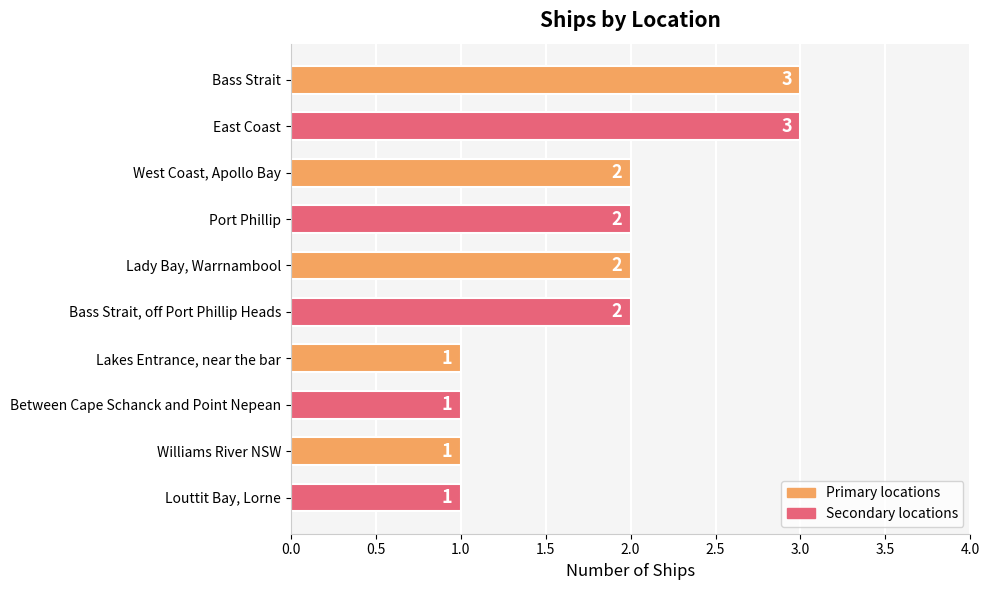

What is the sum of the values at Louttit Bay, Lorne and Bass Strait, off Port Phillip Heads?

3